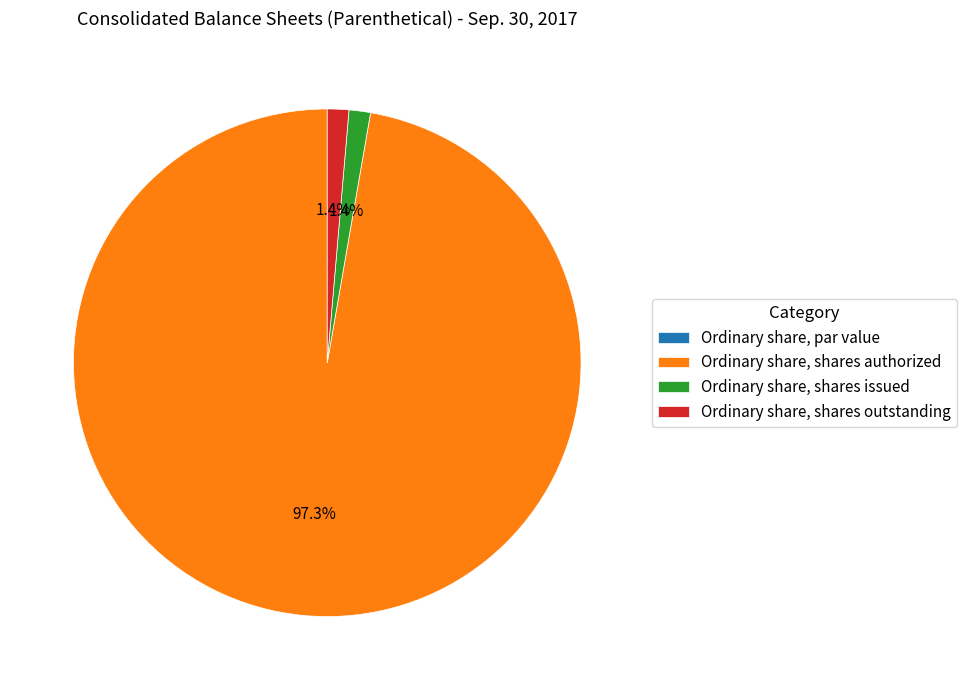

Which category has the biggest portion of the pie?

Ordinary share, shares authorized